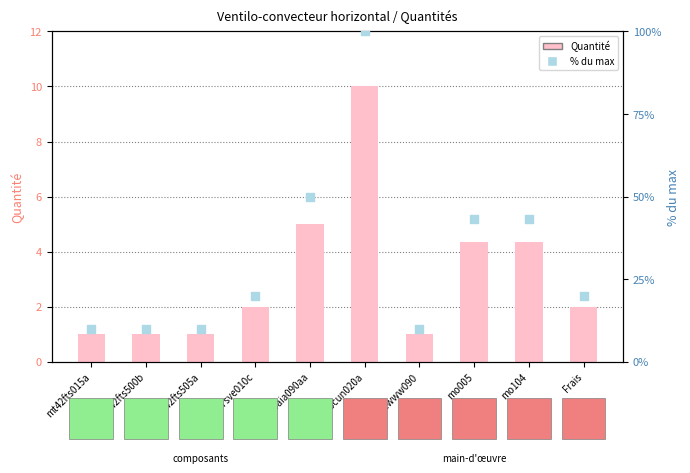

Which series reaches the minimum Y coordinate?

Quantité